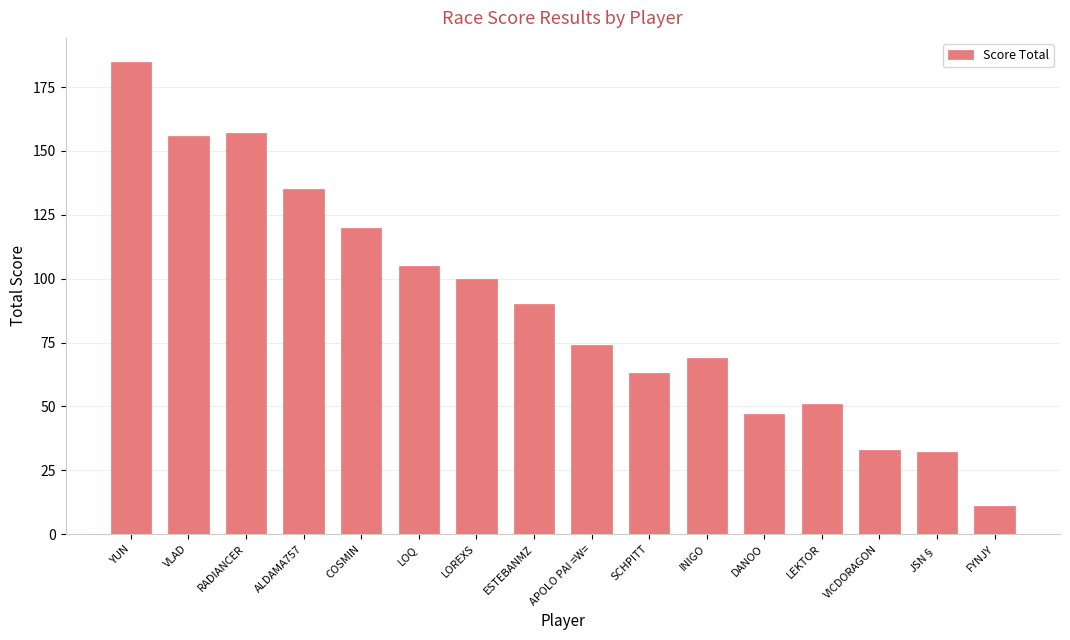

Where is the data nearest to the value 98?

LOREXS